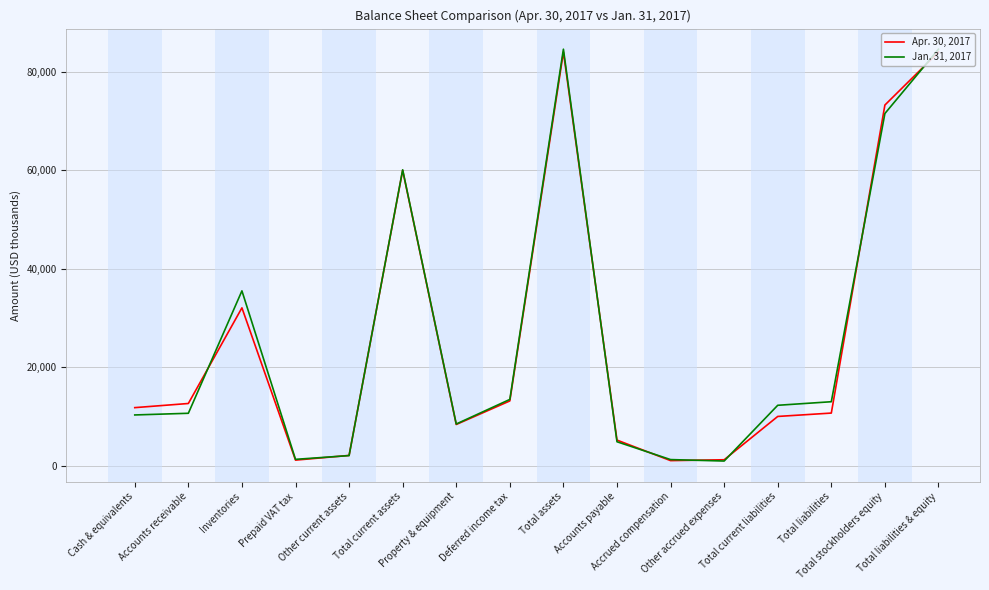

In Jan. 31, 2017, how many points are higher than both neighbors (excluding endpoints)?

3